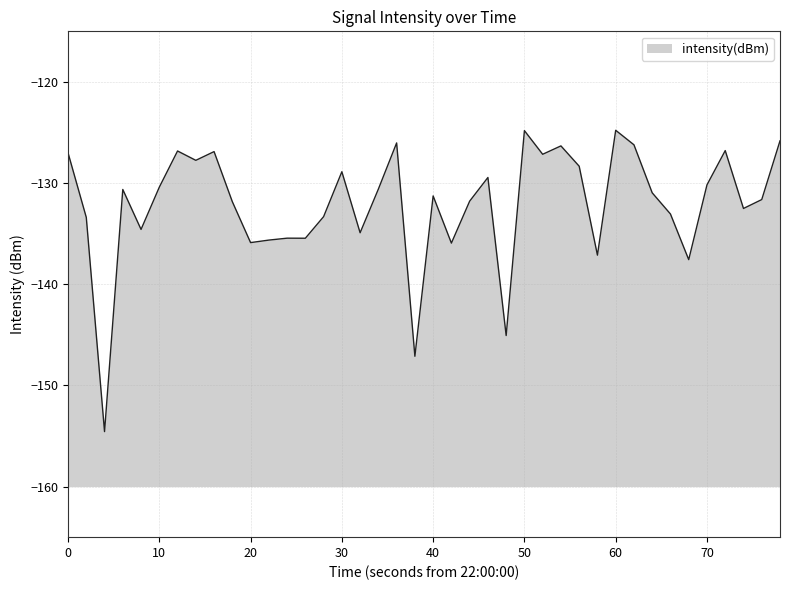

What is the difference between the maximum and minimum values?

29.8